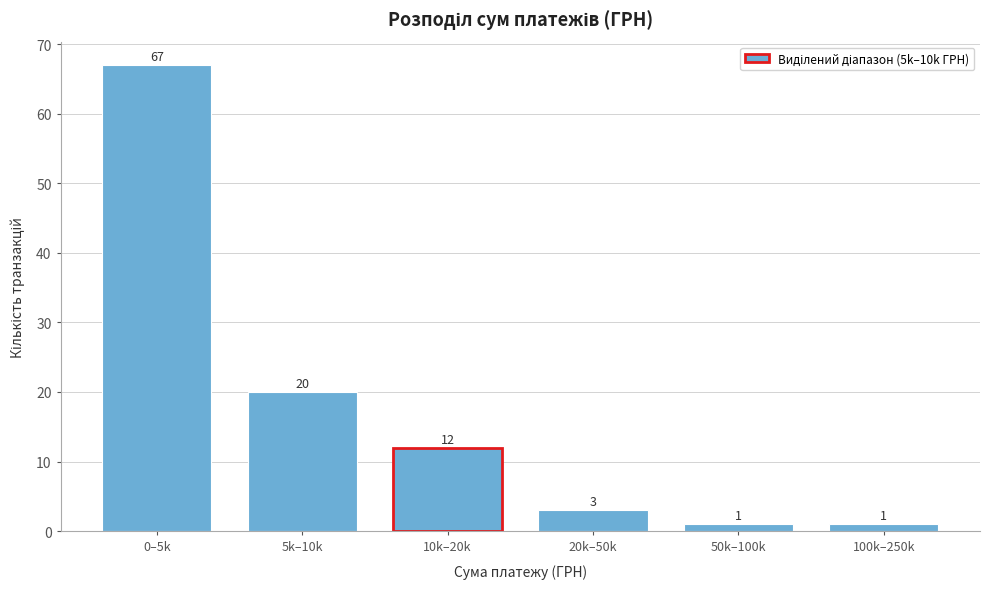

Reading right to left, what are all the values shown in this chart?

1	1	3	12	20	67